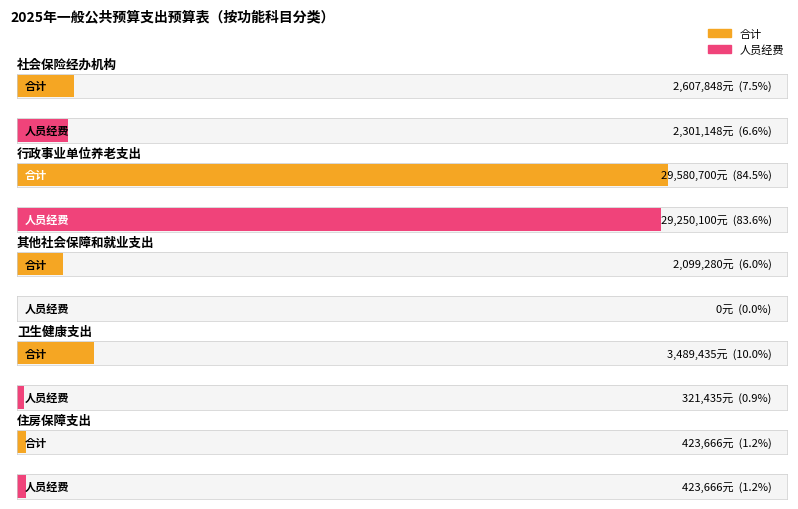

What is the label of the 1st bar from the right?

住房保障支出